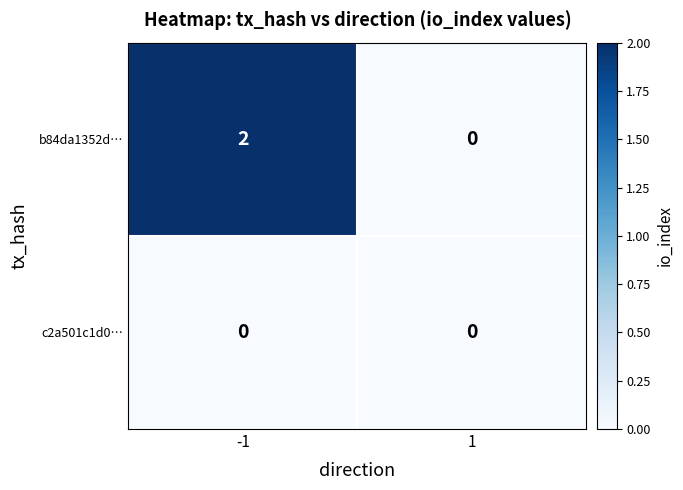

Which series has the widest spread of values?

b84da1352d…